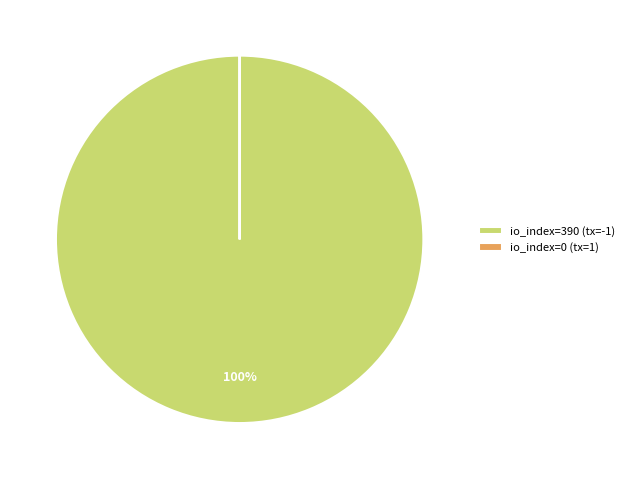

Which category has the biggest portion of the pie?

io_index=390 (tx=-1)